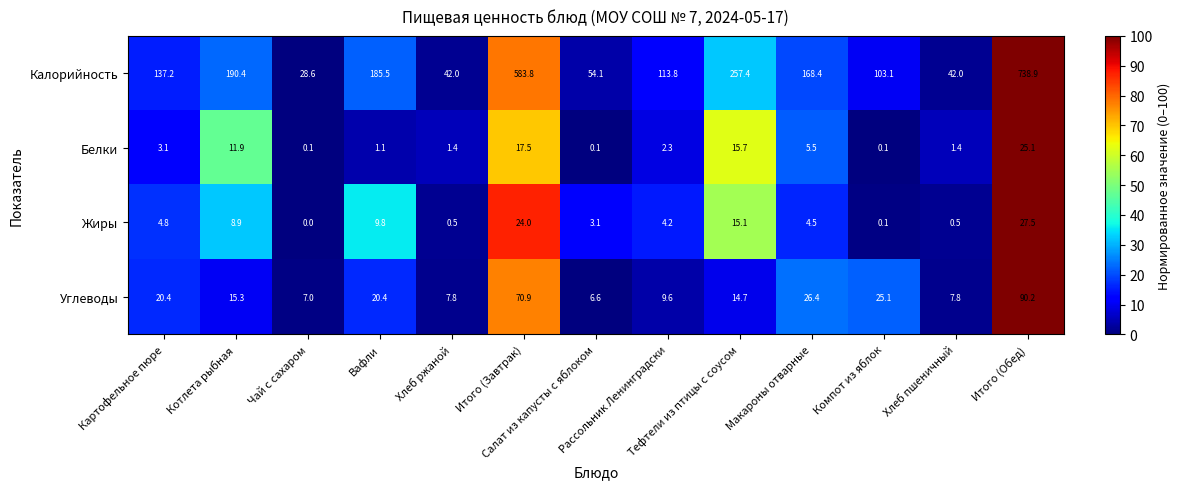

At which category is the sum across all series the highest?

Итого (Обед)